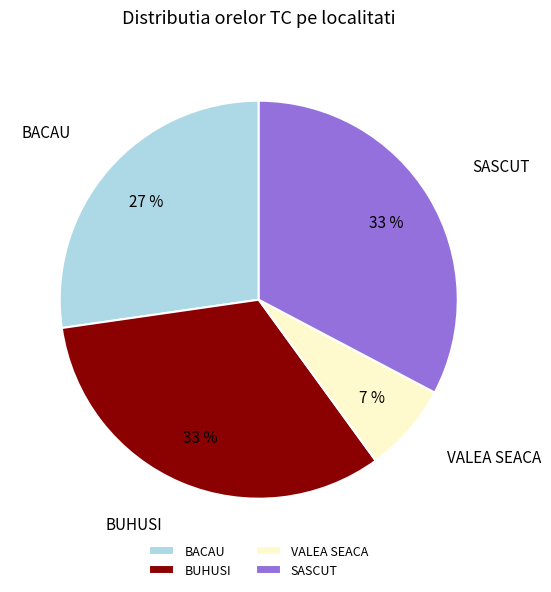

To the nearest percent, what is the average slice percentage?

25%